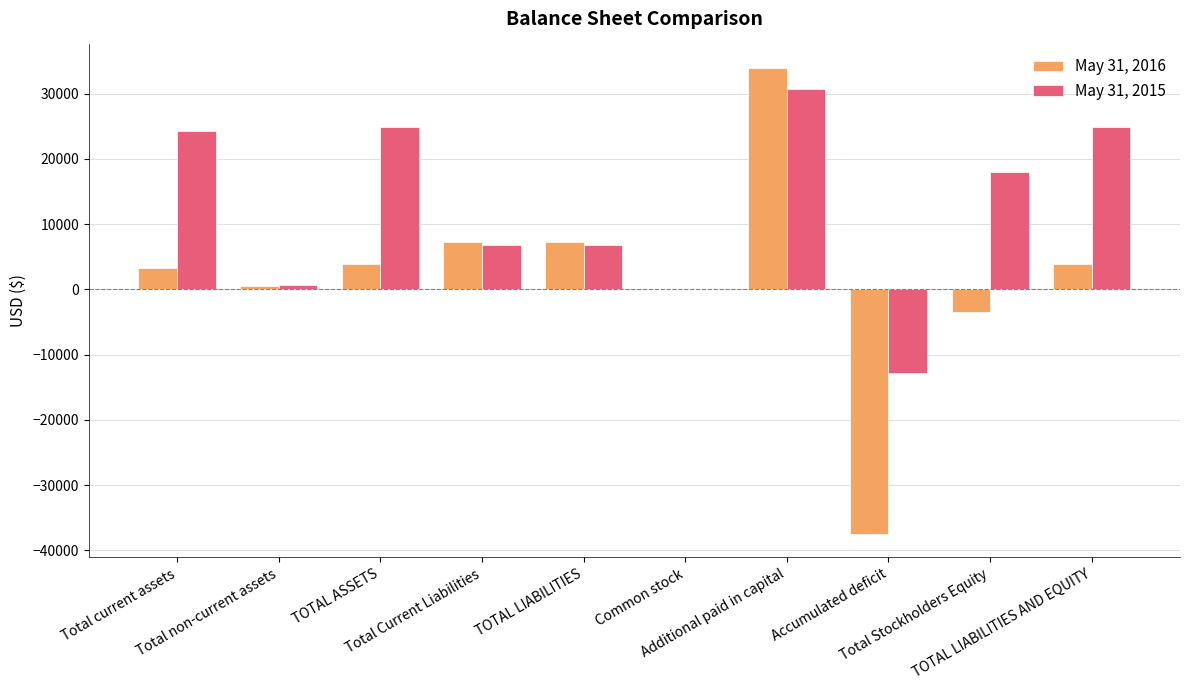

Is the value of May 31, 2015 at Additional paid in capital greater than the value of May 31, 2016 at Additional paid in capital?

No